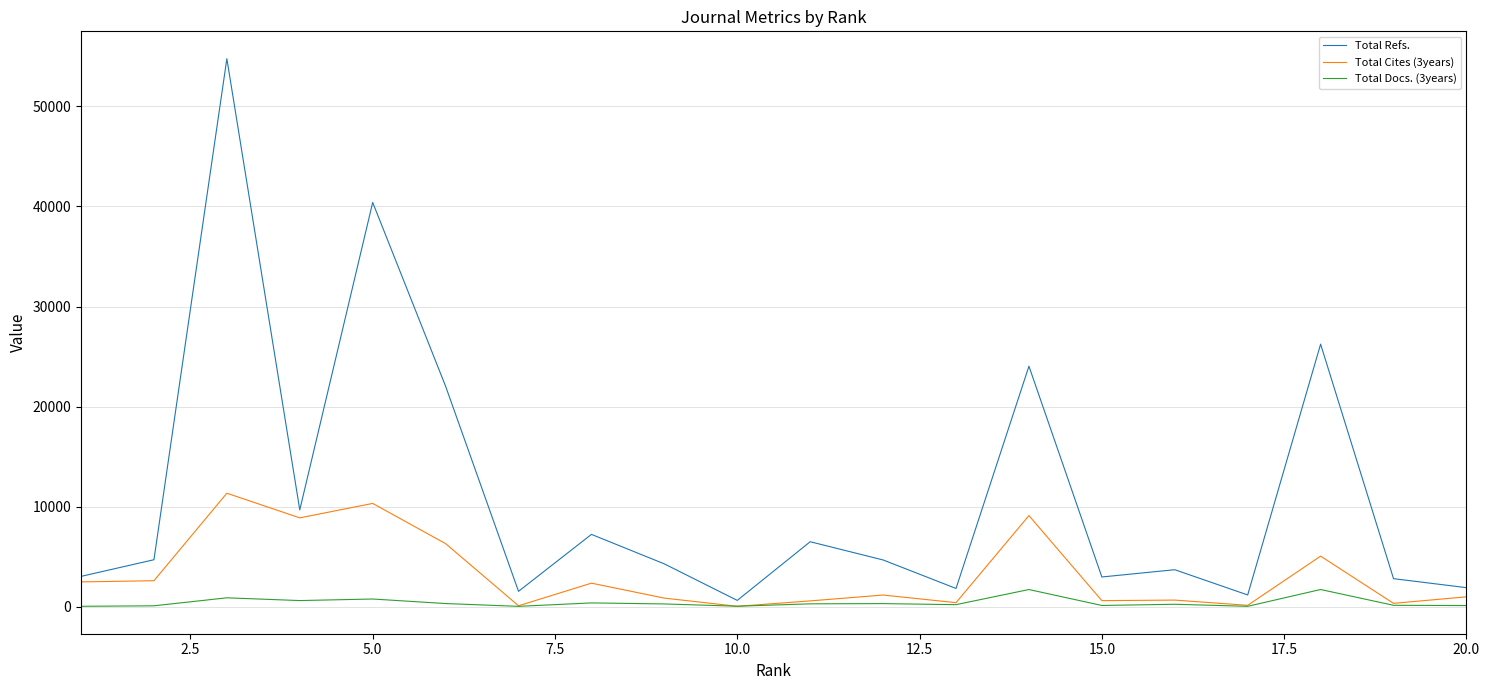

Which series has the largest range (max minus min)?

Total Refs.